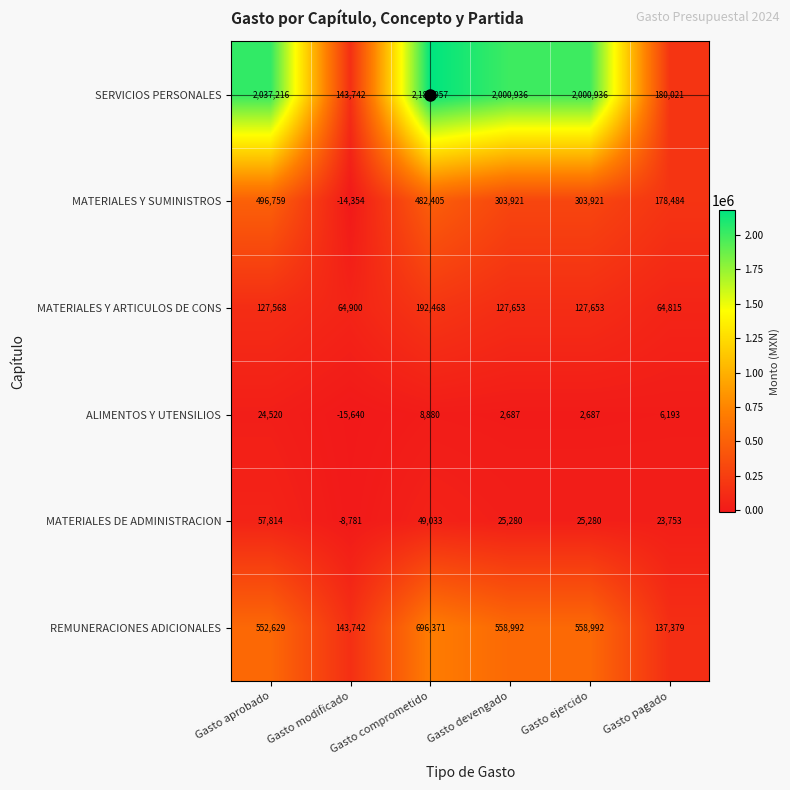

What is the average value of the MATERIALES Y ARTICULOS DE CONS series?

117510